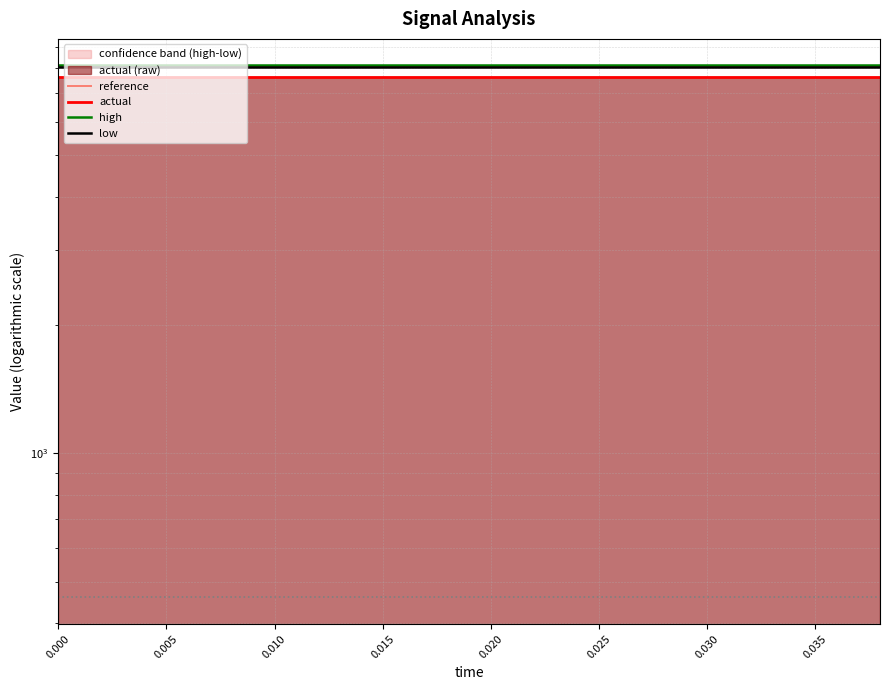

The high series shows 3414.9 at 14. True or false?

False